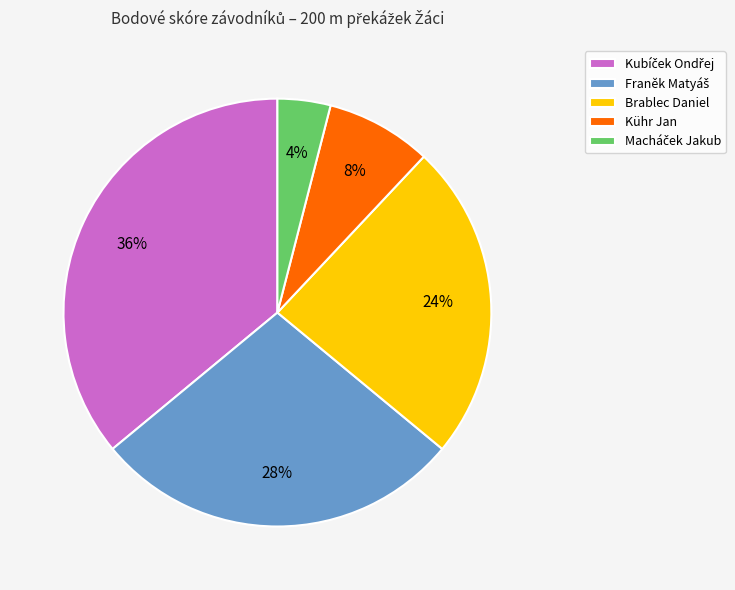

Is there a majority slice in this chart?

No